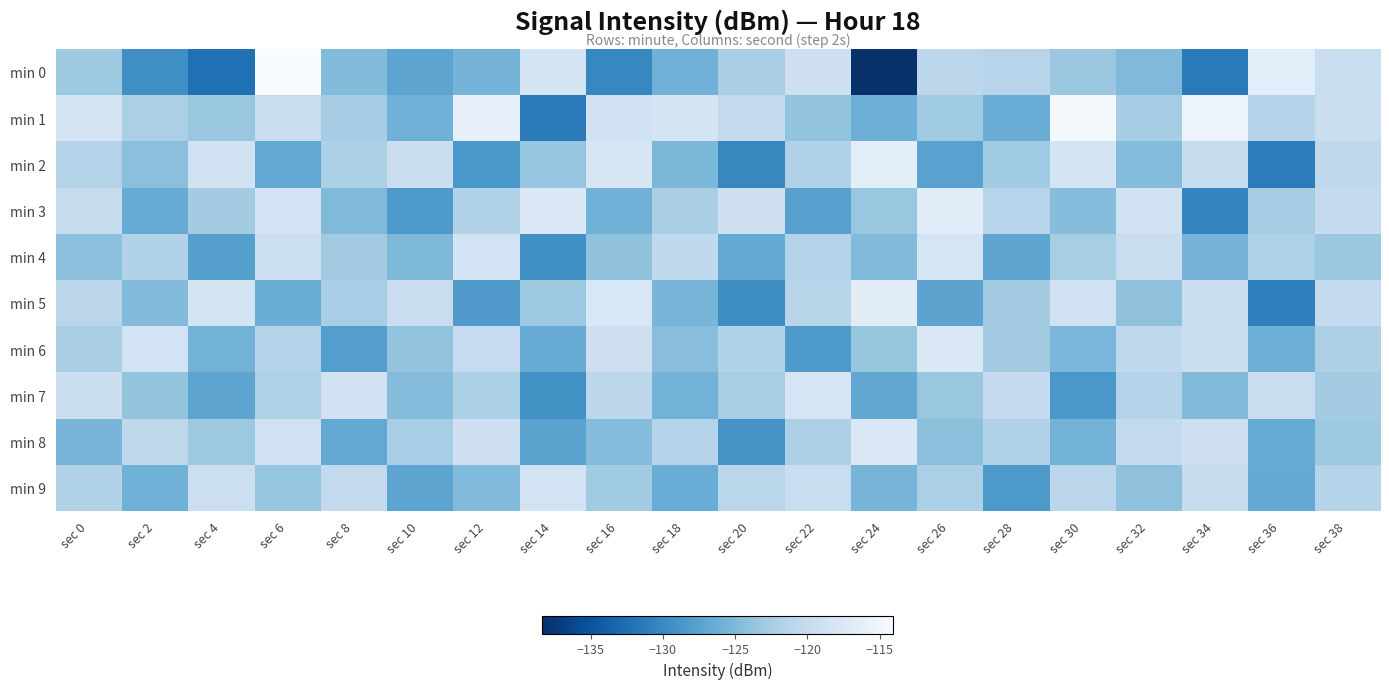

Which series has the widest spread of values?

min 0